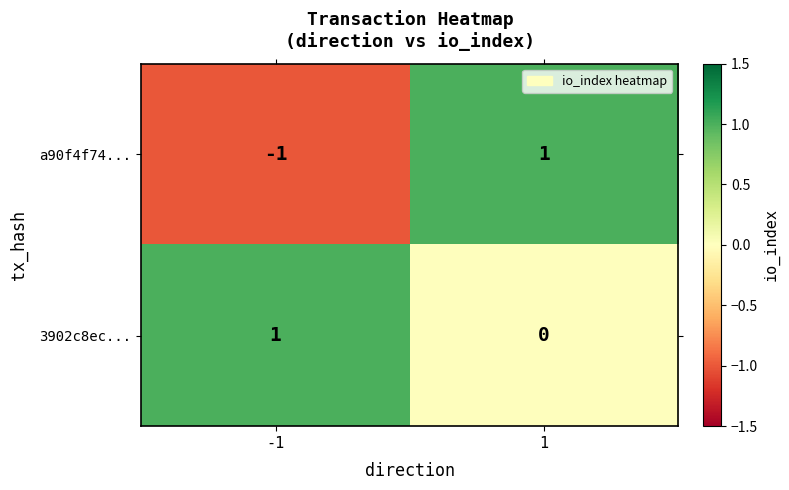

Is the value of 3902c8ec... at 1 greater than the value of a90f4f74... at -1?

Yes